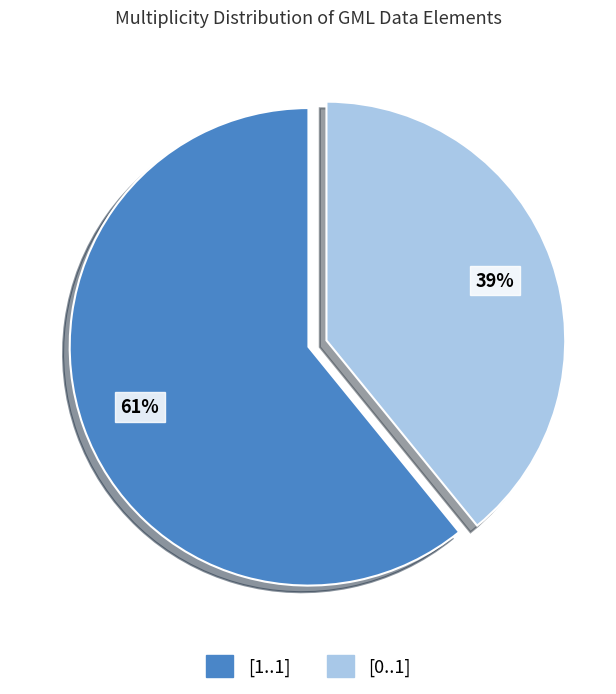

Which category accounts for the majority?

[1..1]